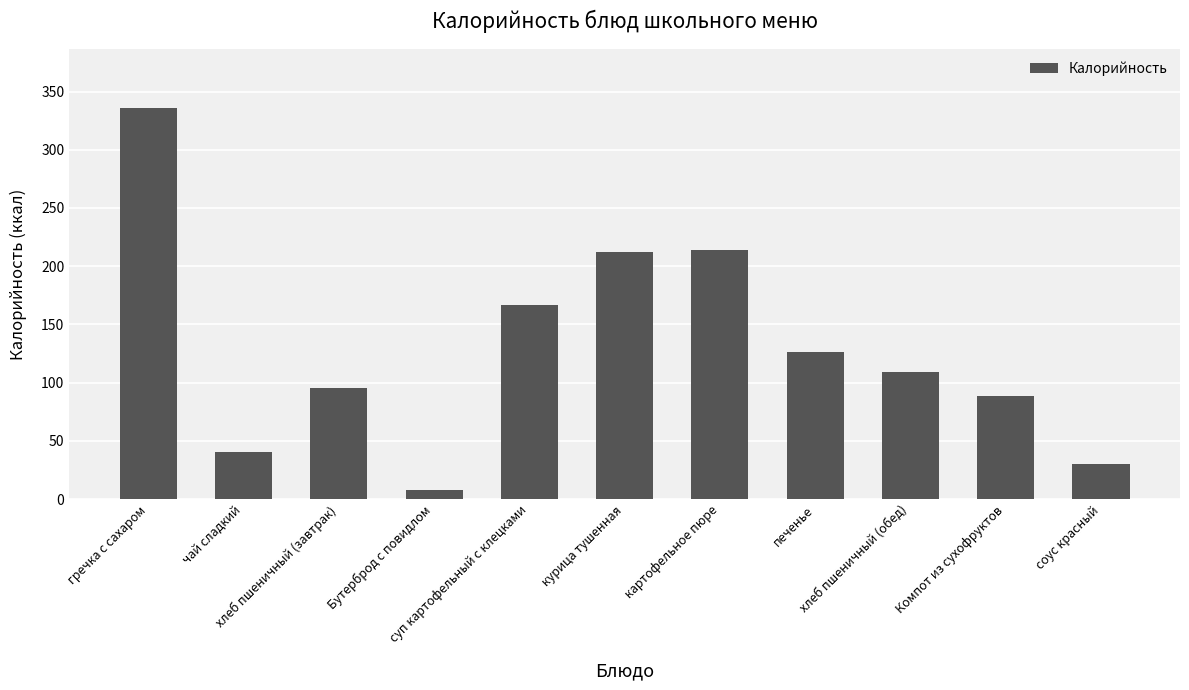

Count the number of categories in the chart.

11